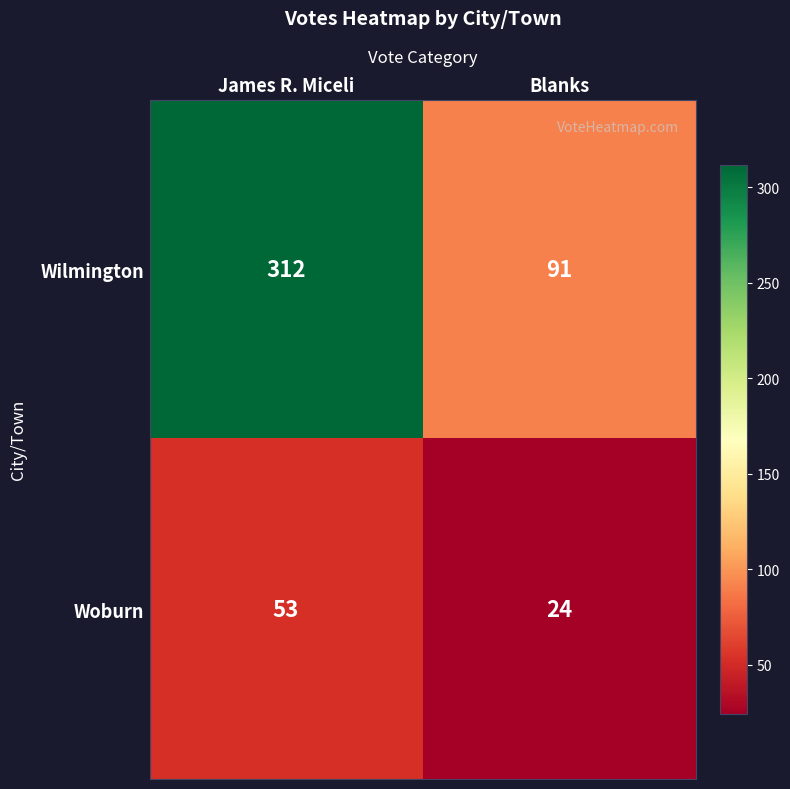

The value of Woburn at Blanks is 24. True or false?

True